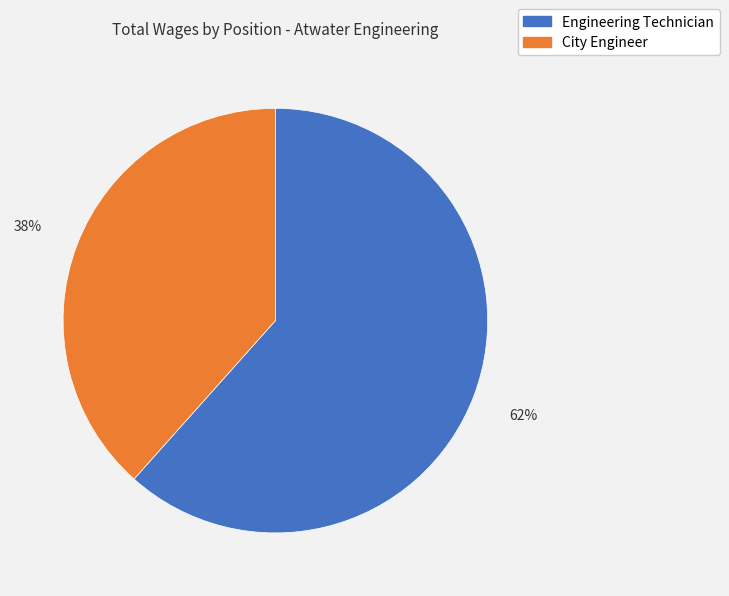

Rank the categories by value from highest to lowest.

Engineering Technician, City Engineer